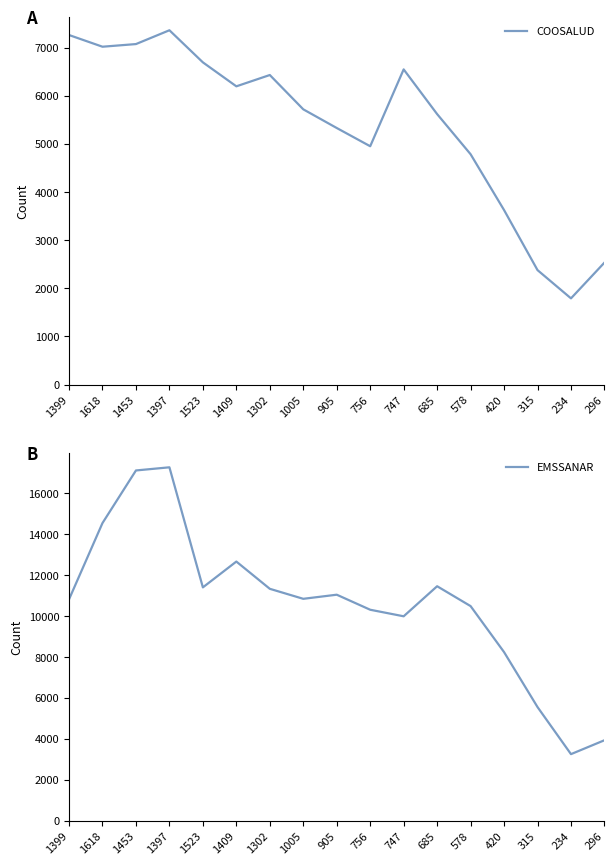

Reading left to right, transcribe all the data shown in this chart.

COOSALUD: 1399=7264	1618=7021	1453=7076	1397=7363	1523=6696	1409=6198	1302=6433	1005=5720	905=5332	756=4953	747=6550	685=5621	578=4787	420=3627	315=2379	234=1792	296=2535
EMSSANAR: 1399=10819	1618=14547	1453=17117	1397=17271	1523=11403	1409=12665	1302=11333	1005=10844	905=11045	756=10310	747=9990	685=11459	578=10488	420=8240	315=5554	234=3253	296=3932